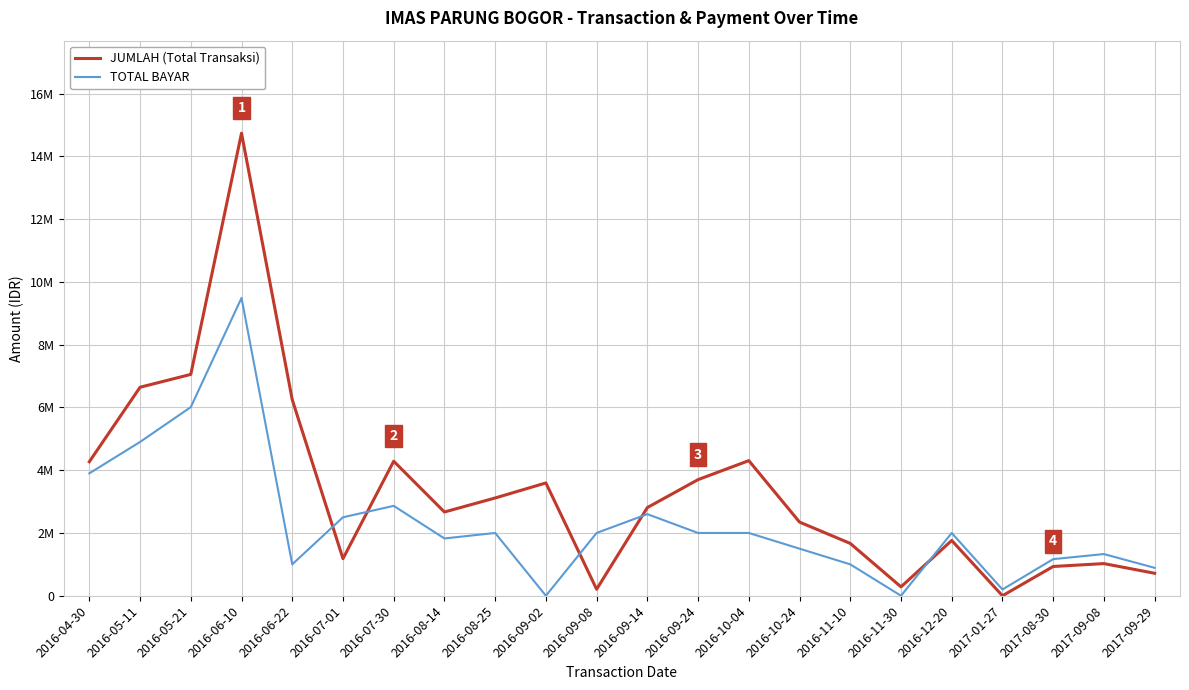

Is this an area chart (filled region under the line)?

No